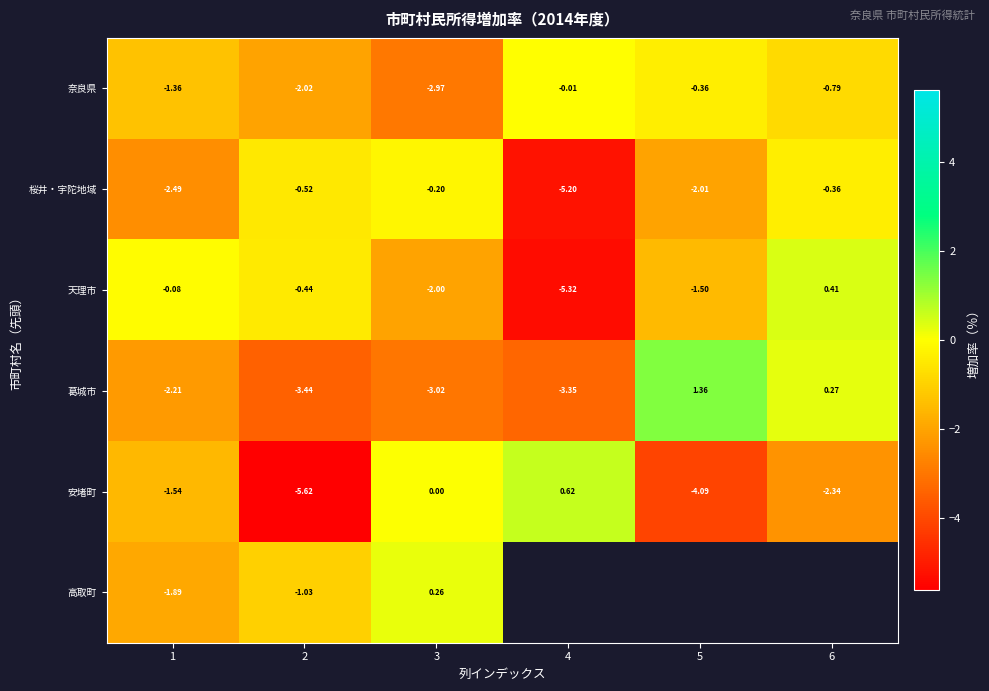

Which category has the lowest value in the 桜井・宇陀地域 series?

4